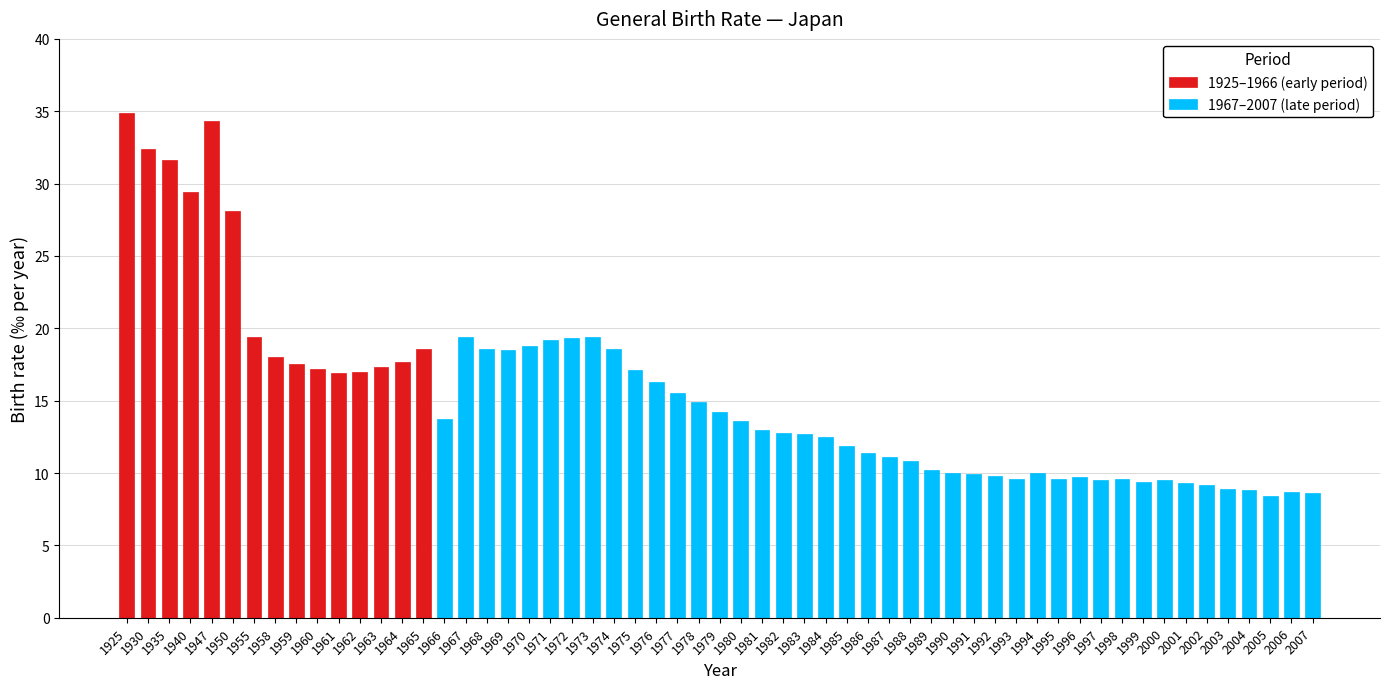

What is the value of the 1925-1960 bar at the 6th from the left?

28.1